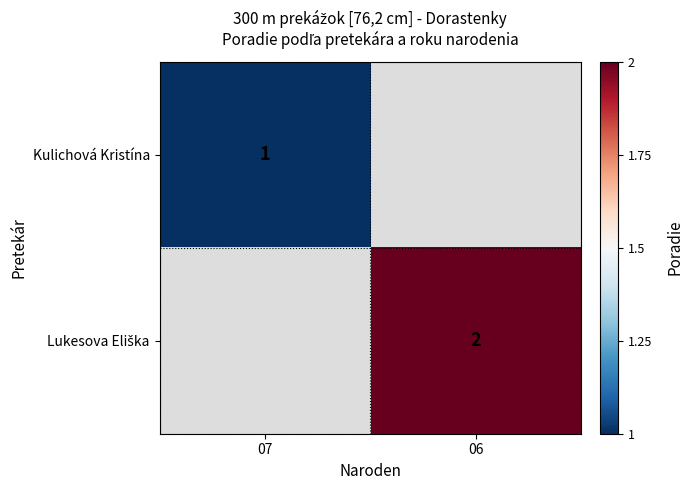

The value of Kulichová Kristína at 07 is 1. True or false?

True